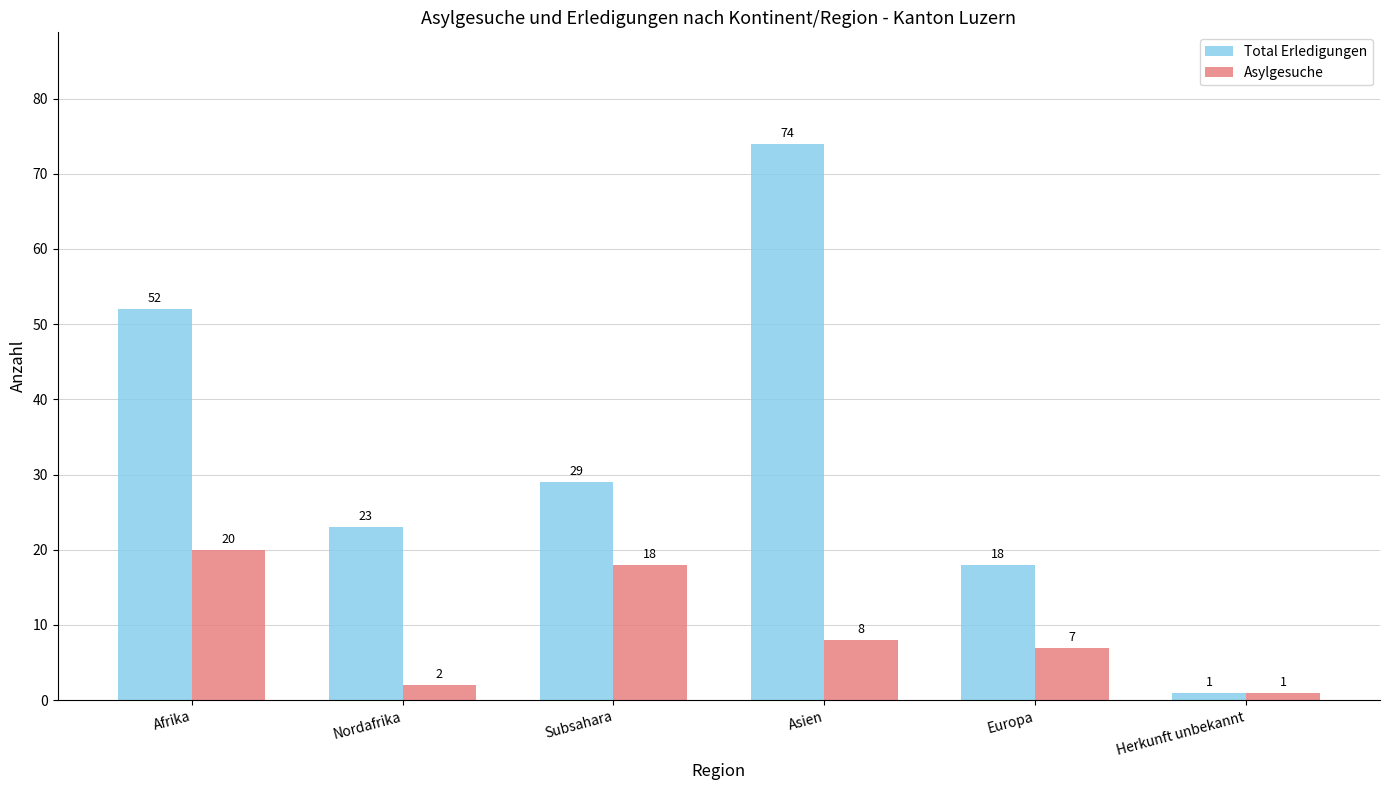

The Total Erledigungen series shows 27 at Afrika. True or false?

False